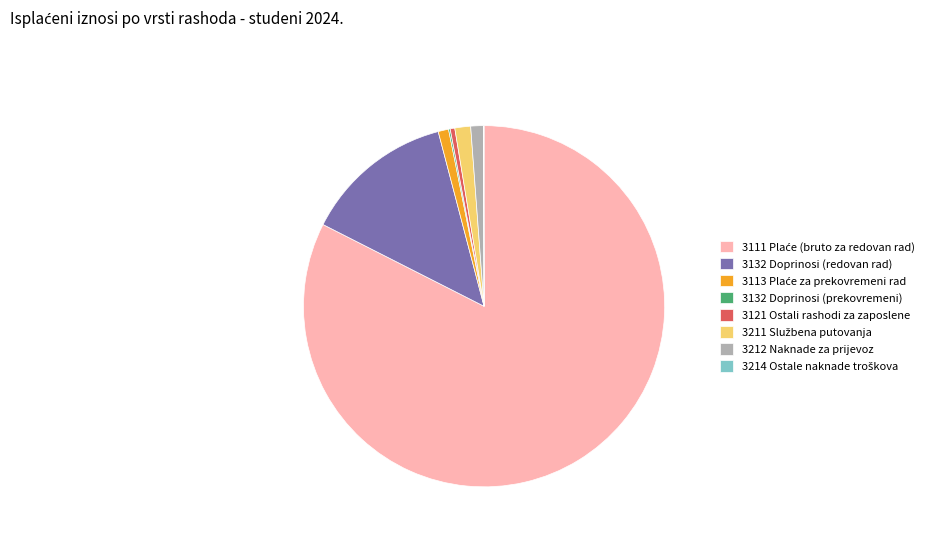

Does 3132 Doprinosi (redovan rad) account for over 50% of the chart?

No